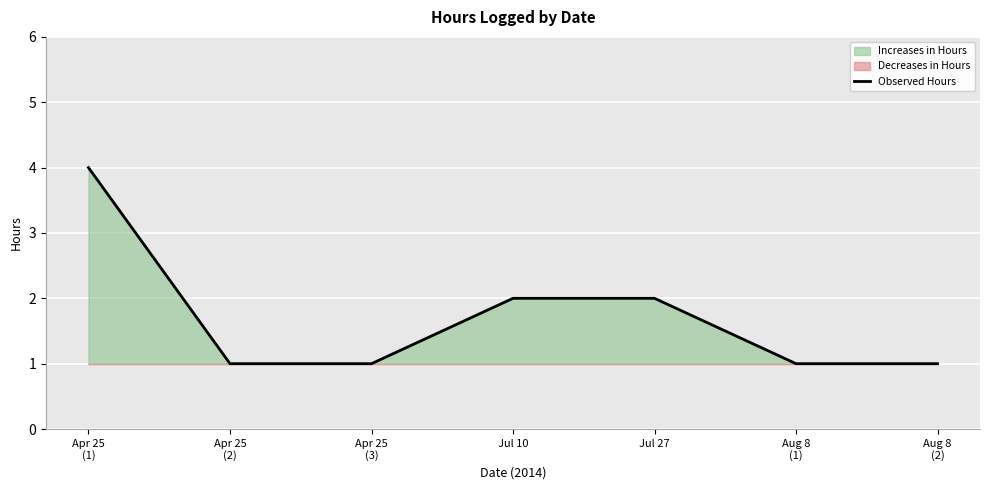

What is the difference between the values at Apr 25
(2) and Jul 27?

1